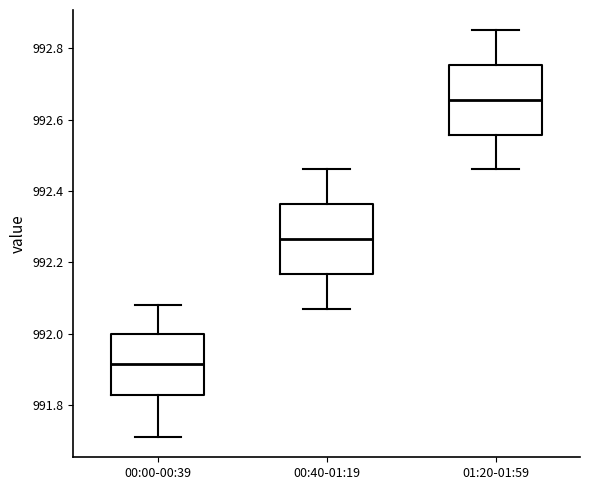

Reading left to right, transcribe this box plot: for each box, give where its median line is, the range the box spans, and where its two whiskers end, as read against the y-axis. The values are not printed on the chart, so give them approximately, as read against the axis.

00:00-00:39: median 991.92, box 991.82 to 992.00, whiskers 991.72 to 992.08
00:40-01:19: median 992.26, box 992.16 to 992.36, whiskers 992.08 to 992.46
01:20-01:59: median 992.66, box 992.56 to 992.76, whiskers 992.46 to 992.86